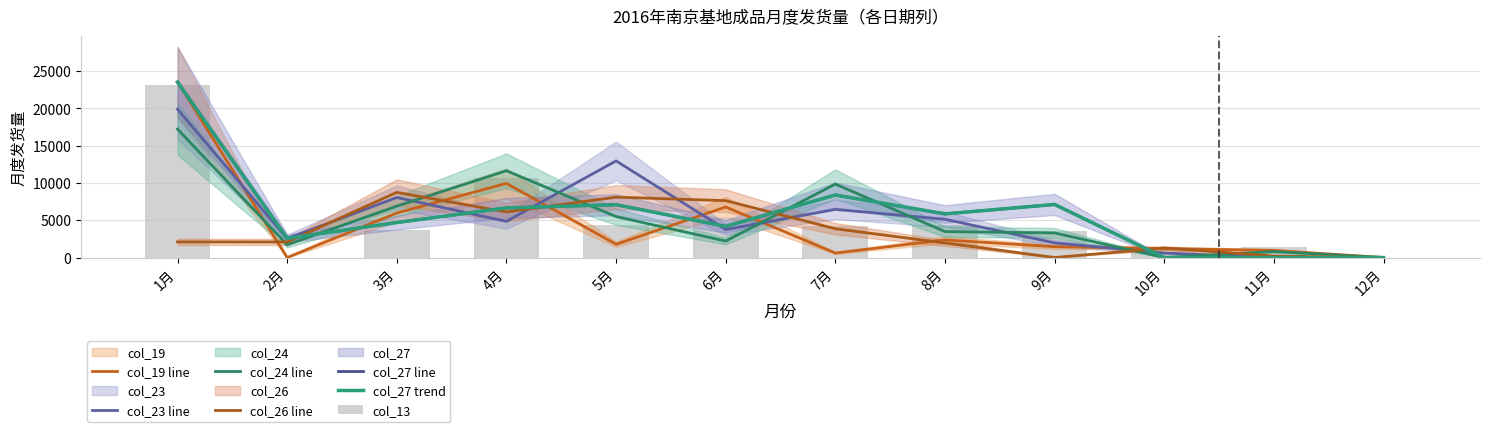

How many values in col_19 are above zero?

10